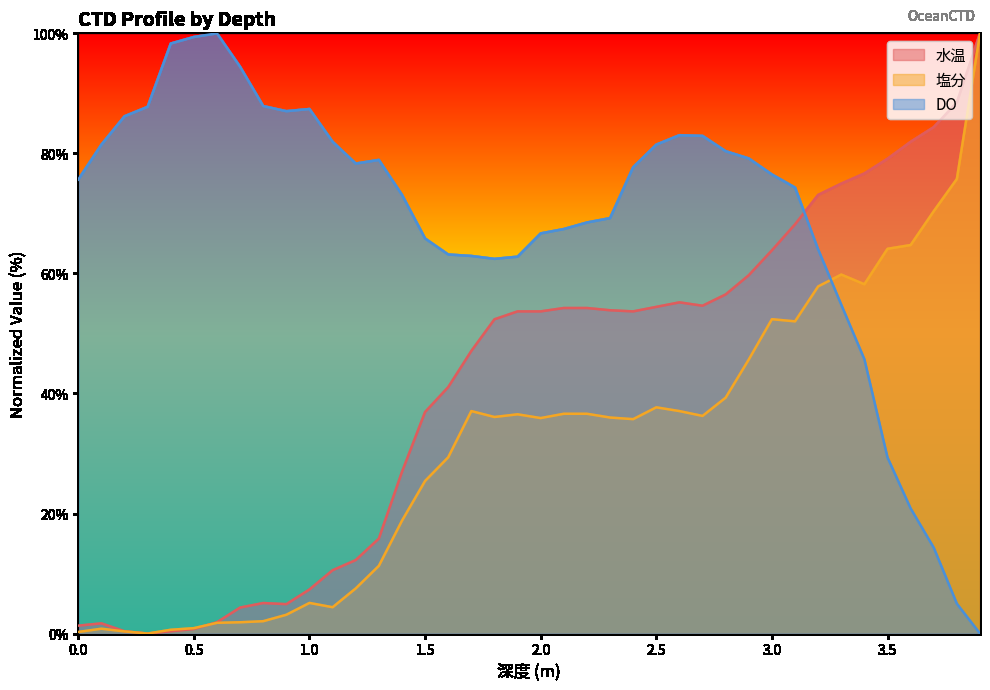

List the series in order of their overall mean, highest first.

DO, 水温, 塩分